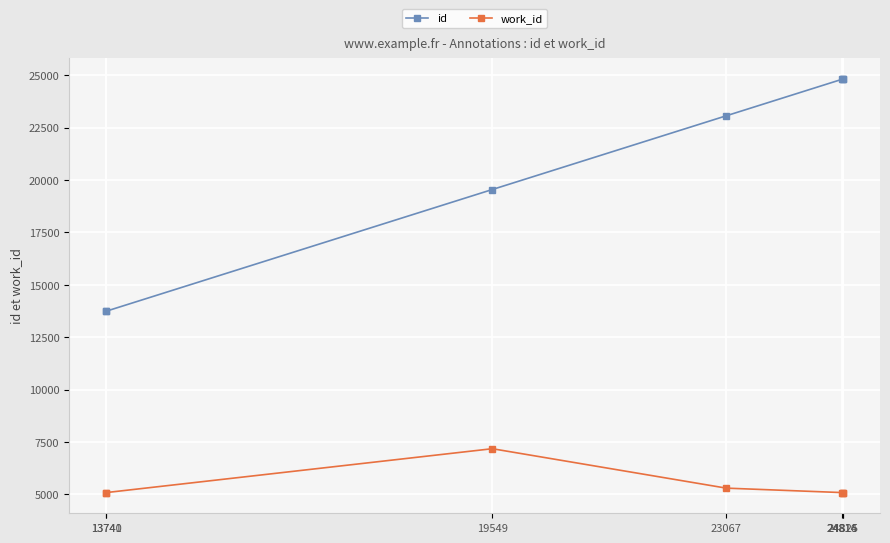

What is the difference between the maximum and minimum values in the work_id series?

2094